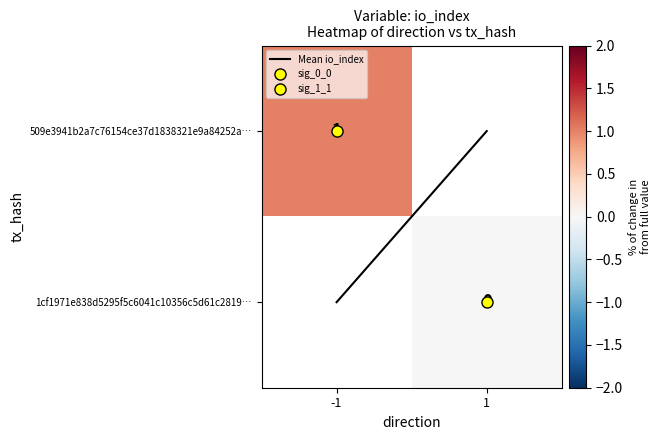

What is the difference between the Mean io_index values at -1 and 1?

1.0